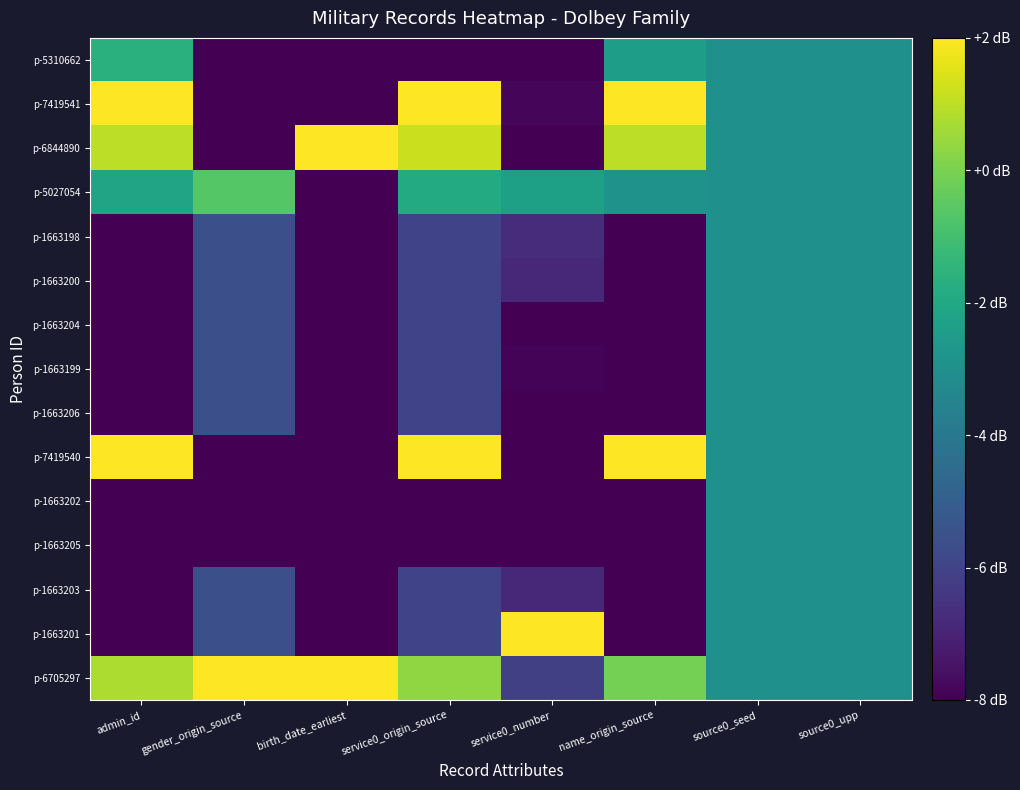

Reading left to right, what are all the values shown in this chart?

p-6705297: admin_id=0.8	gender_origin_source=2.0	birth_date_earliest=2.0	service0_origin_source=0.3	service0_number=-6.1	name_origin_source=-0.1	source0_seed=-3.0	source0_upp=-3.0
p-1663201: admin_id=-8.0	gender_origin_source=-5.6	birth_date_earliest=-8.0	service0_origin_source=-6.0	service0_number=2.0	name_origin_source=-8.0	source0_seed=-3.0	source0_upp=-3.0
p-1663203: admin_id=-8.0	gender_origin_source=-5.6	birth_date_earliest=-8.0	service0_origin_source=-6.0	service0_number=-6.8	name_origin_source=-8.0	source0_seed=-3.0	source0_upp=-3.0
p-1663205: admin_id=-8.0	gender_origin_source=-8.0	birth_date_earliest=-8.0	service0_origin_source=-8.0	service0_number=-8.0	name_origin_source=-8.0	source0_seed=-3.0	source0_upp=-3.0
p-1663202: admin_id=-8.0	gender_origin_source=-8.0	birth_date_earliest=-8.0	service0_origin_source=-8.0	service0_number=-8.0	name_origin_source=-8.0	source0_seed=-3.0	source0_upp=-3.0
p-7419540: admin_id=2.0	gender_origin_source=-8.0	birth_date_earliest=-8.0	service0_origin_source=2.0	service0_number=-8.0	name_origin_source=2.0	source0_seed=-3.0	source0_upp=-3.0
p-1663206: admin_id=-8.0	gender_origin_source=-5.6	birth_date_earliest=-8.0	service0_origin_source=-6.0	service0_number=-8.0	name_origin_source=-8.0	source0_seed=-3.0	source0_upp=-3.0
p-1663199: admin_id=-8.0	gender_origin_source=-5.6	birth_date_earliest=-8.0	service0_origin_source=-6.0	service0_number=-7.9	name_origin_source=-8.0	source0_seed=-3.0	source0_upp=-3.0
p-1663204: admin_id=-8.0	gender_origin_source=-5.6	birth_date_earliest=-8.0	service0_origin_source=-6.0	service0_number=-8.0	name_origin_source=-8.0	source0_seed=-3.0	source0_upp=-3.0
p-1663200: admin_id=-8.0	gender_origin_source=-5.6	birth_date_earliest=-8.0	service0_origin_source=-6.0	service0_number=-6.9	name_origin_source=-8.0	source0_seed=-3.0	source0_upp=-3.0
p-1663198: admin_id=-8.0	gender_origin_source=-5.6	birth_date_earliest=-8.0	service0_origin_source=-6.0	service0_number=-6.7	name_origin_source=-8.0	source0_seed=-3.0	source0_upp=-3.0
p-5027054: admin_id=-2.2	gender_origin_source=-0.7	birth_date_earliest=-8.0	service0_origin_source=-1.9	service0_number=-2.3	name_origin_source=-2.9	source0_seed=-3.0	source0_upp=-3.0
p-6844890: admin_id=1.0	gender_origin_source=-8.0	birth_date_earliest=2.0	service0_origin_source=1.2	service0_number=-8.0	name_origin_source=1.0	source0_seed=-3.0	source0_upp=-3.0
p-7419541: admin_id=2.0	gender_origin_source=-8.0	birth_date_earliest=-8.0	service0_origin_source=2.0	service0_number=-7.9	name_origin_source=2.0	source0_seed=-3.0	source0_upp=-3.0
p-5310662: admin_id=-1.7	gender_origin_source=-8.0	birth_date_earliest=-8.0	service0_origin_source=-8.0	service0_number=-8.0	name_origin_source=-2.4	source0_seed=-3.0	source0_upp=-3.0